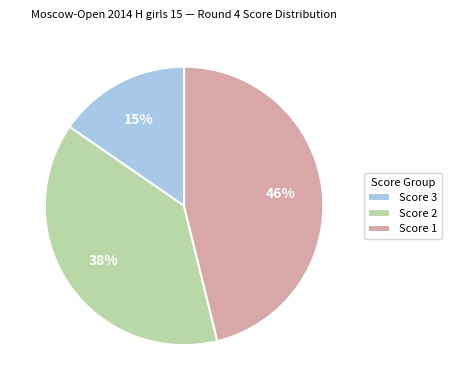

To the nearest percent, what is the difference between the Score 3 and Score 1 slice percentages?

31%